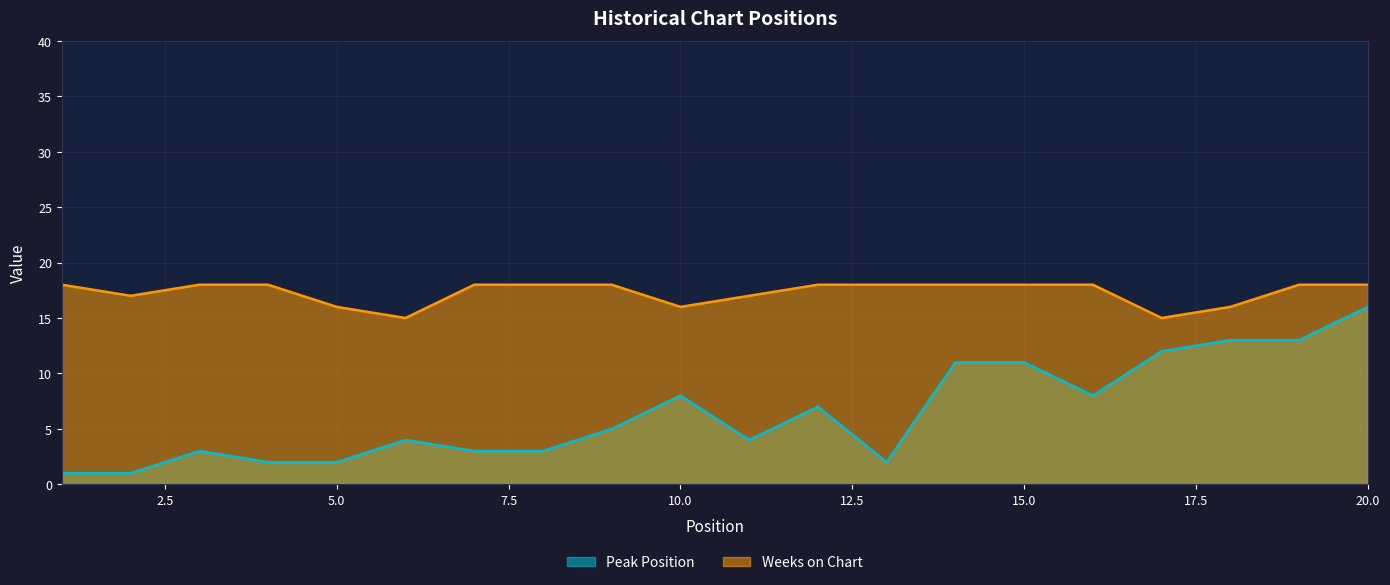

Reading right to left, list all the values displayed in this chart.

Peak Position: 20=16	19=13	18=13	17=12	16=8	15=11	14=11	13=2	12=7	11=4	10=8	9=5	8=3	7=3	6=4	5=2	4=2	3=3	2=1	1=1
Weeks on Chart: 20=18	19=18	18=16	17=15	16=18	15=18	14=18	13=18	12=18	11=17	10=16	9=18	8=18	7=18	6=15	5=16	4=18	3=18	2=17	1=18